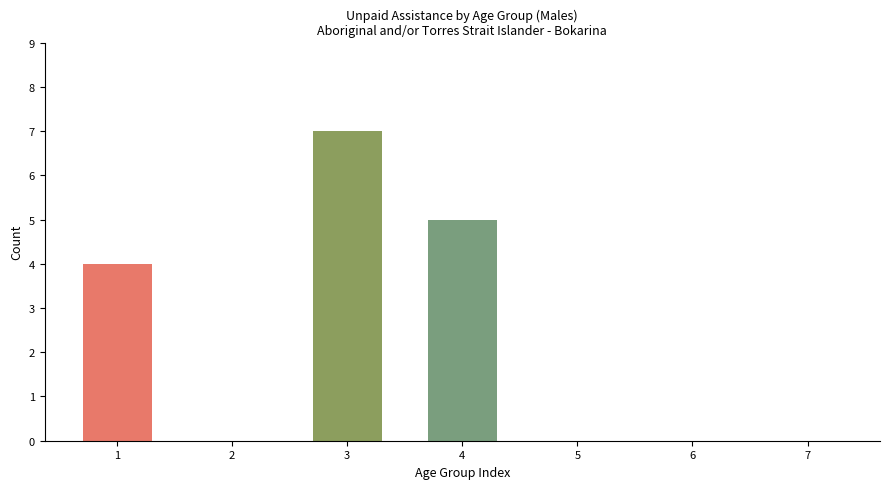

True or false: No unpaid assistance provided has a value of 0 at 45-54 years.

True